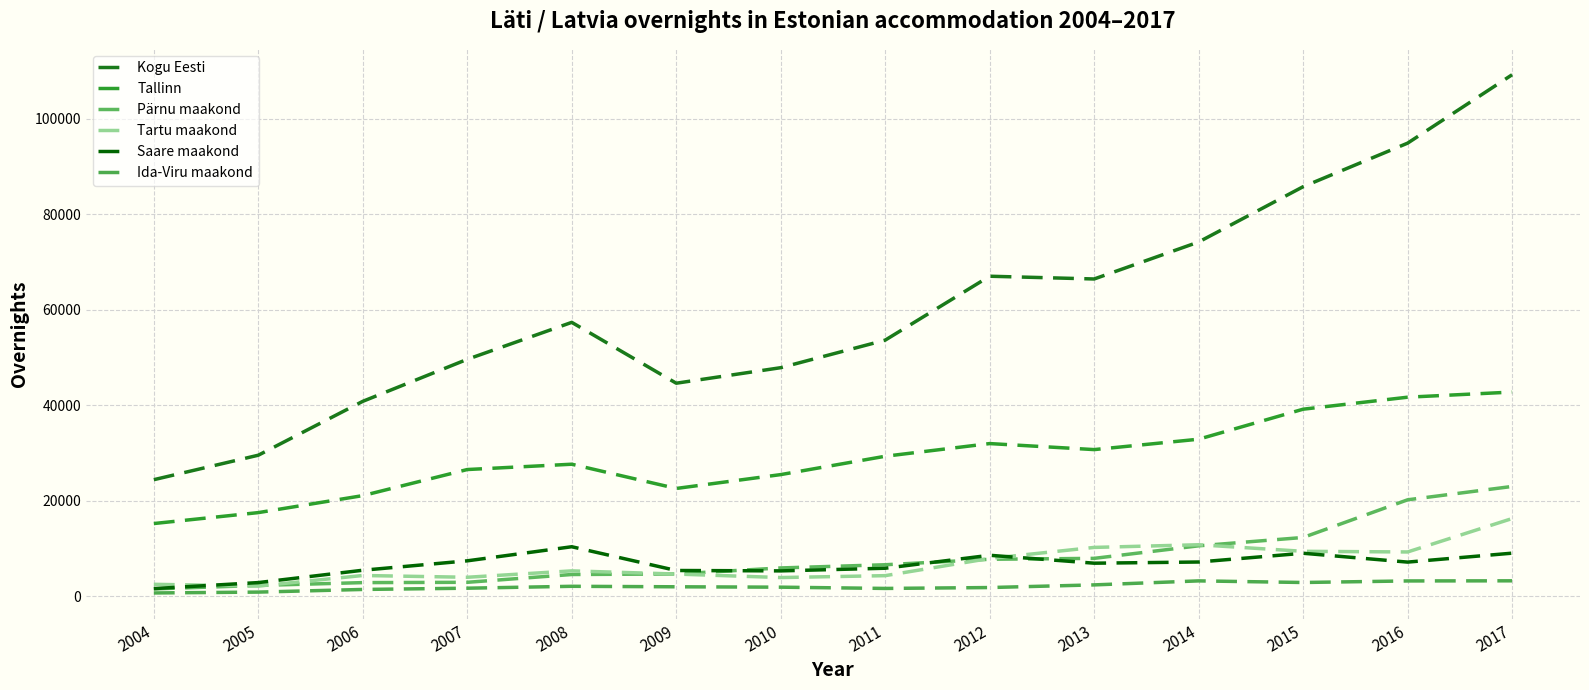

Count the number of categories in the chart.

14